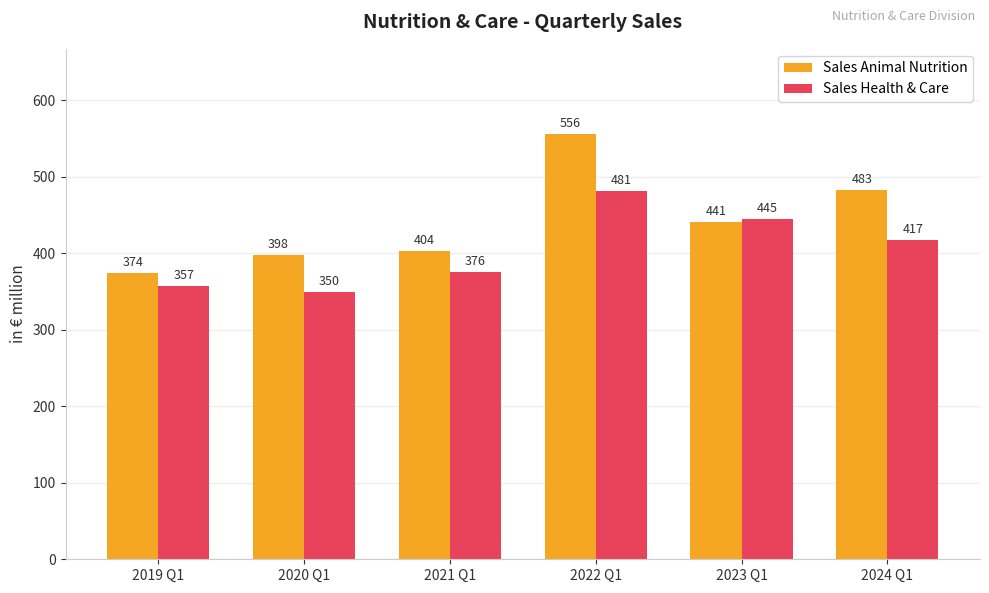

The Sales Animal Nutrition series shows 374.0 at 2019 Q1. True or false?

True